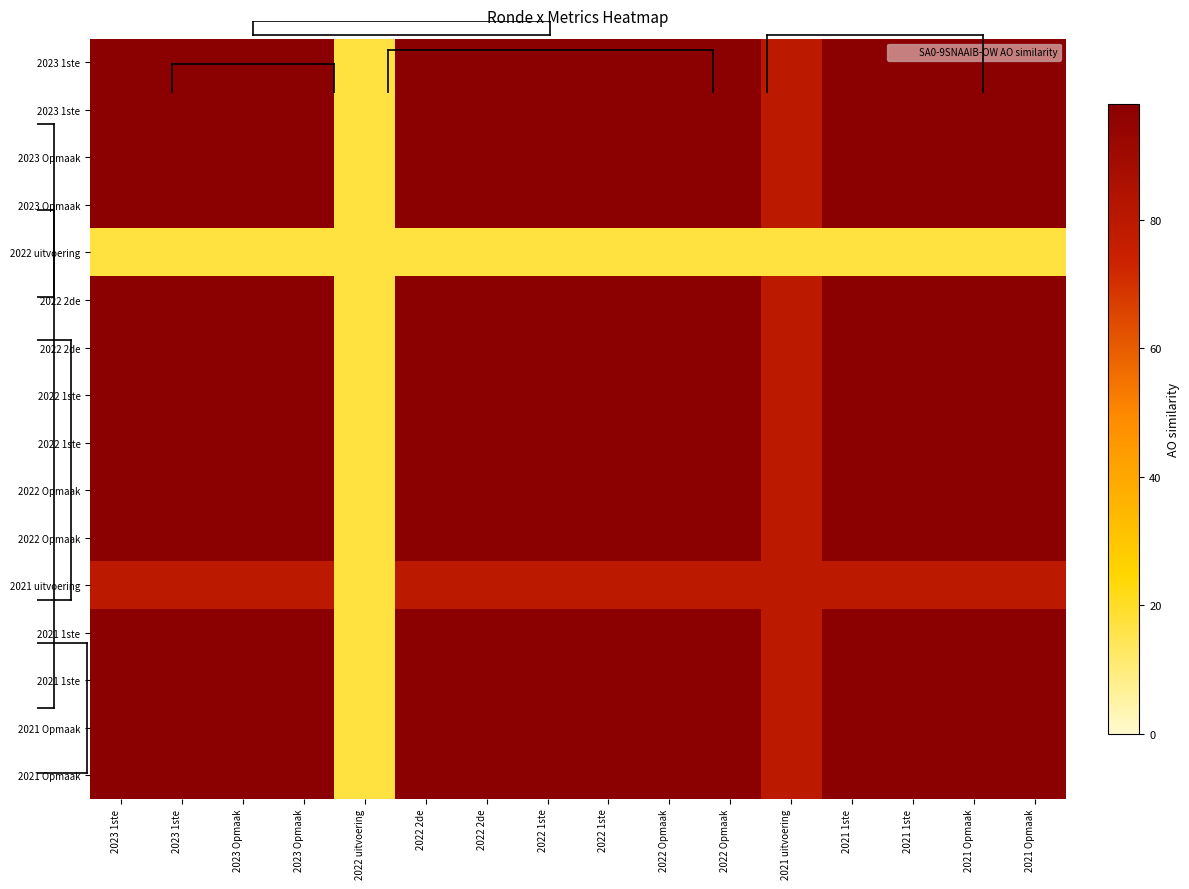

What is the total value across all series at 2022 1ste?

1468